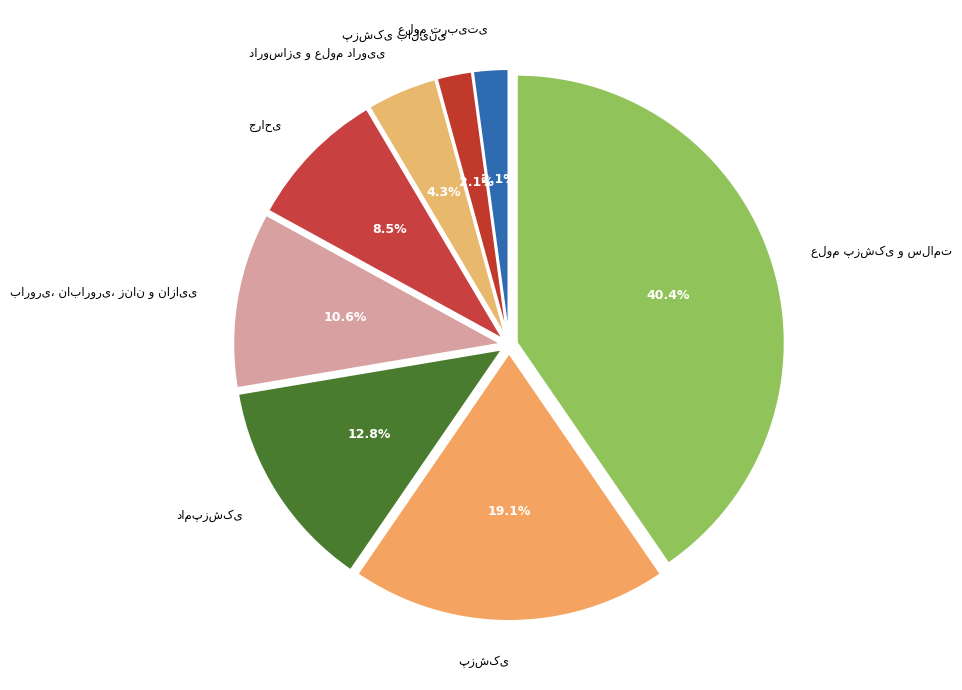

Is there any slice that represents more than half of the pie?

No